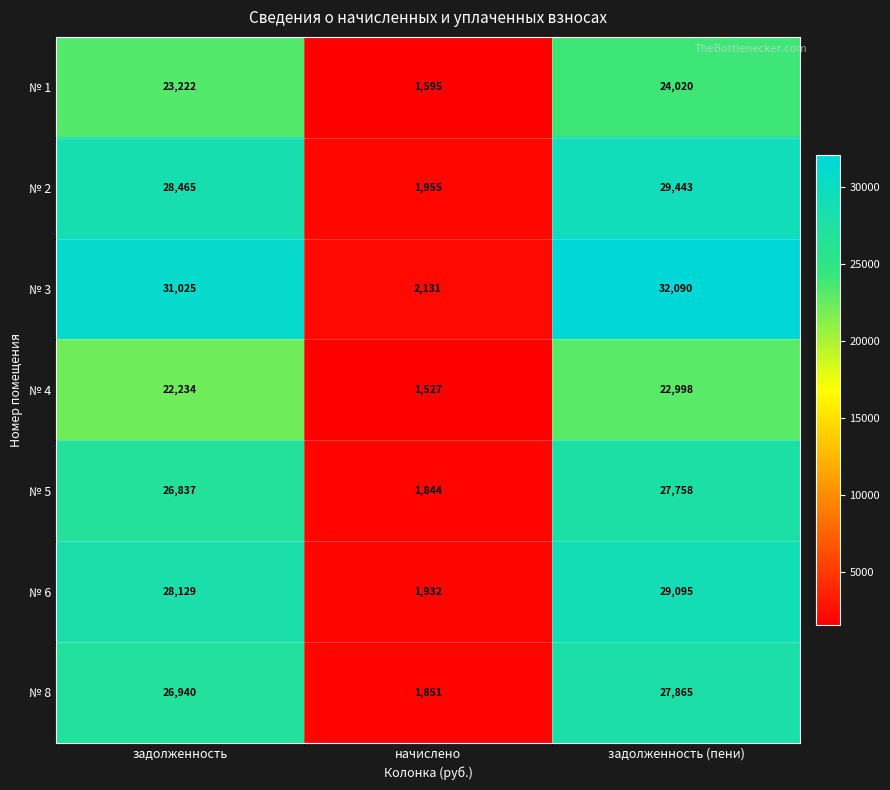

Reading right to left, what are all the values shown in this chart?

№ 1: задолженность (пени)=24020	начислено=1595	задолженность=23222
№ 2: задолженность (пени)=29443	начислено=1955	задолженность=28465
№ 3: задолженность (пени)=32090	начислено=2131	задолженность=31025
№ 4: задолженность (пени)=22998	начислено=1527	задолженность=22234
№ 5: задолженность (пени)=27758	начислено=1844	задолженность=26837
№ 6: задолженность (пени)=29095	начислено=1932	задолженность=28129
№ 8: задолженность (пени)=27865	начислено=1851	задолженность=26940